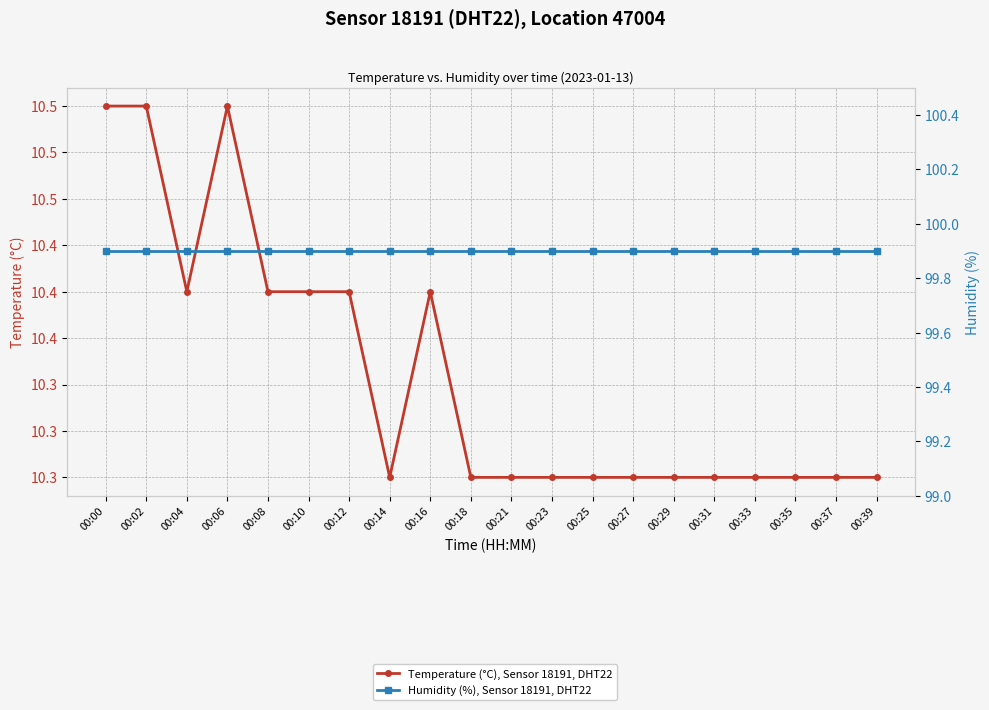

At which label does Temperature (°C), Sensor 18191, DHT22 reach its peak?

00:00